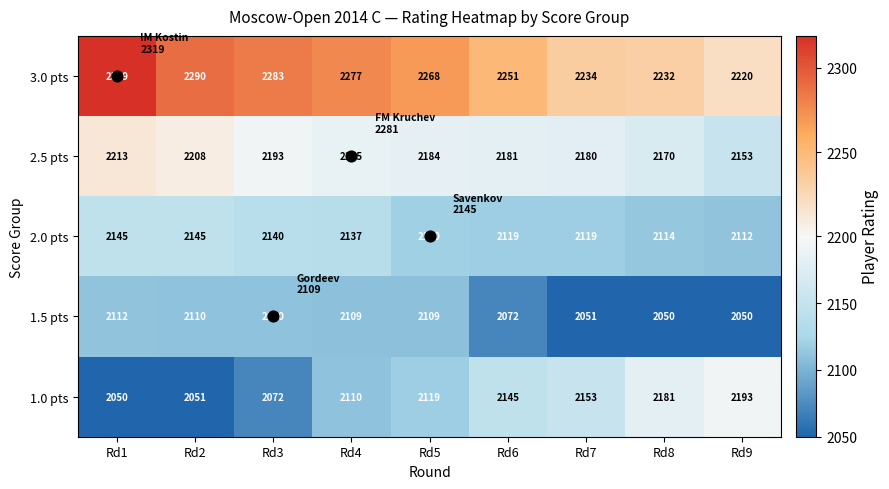

Is it true that 1.0 pts equals 600 at Rd1?

False